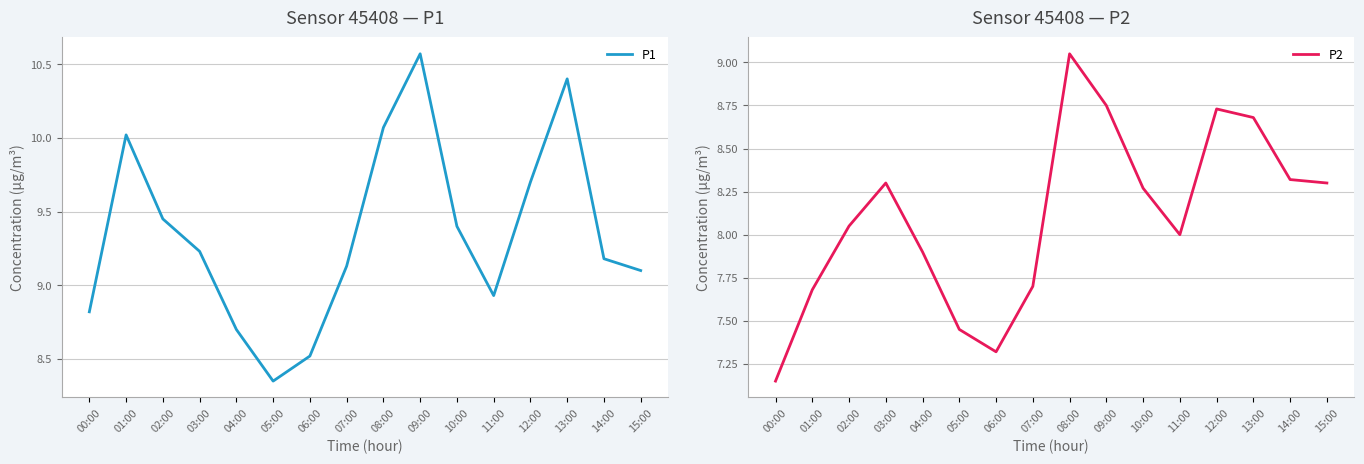

Where is P1 nearest to the value 9?

11:00